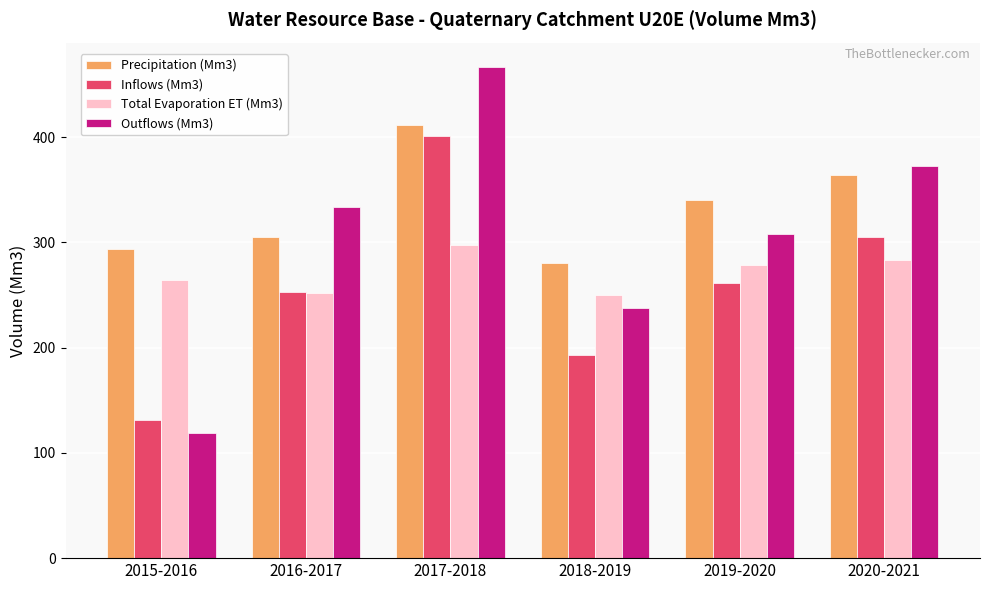

Which series has the largest range (max minus min)?

Outflows (Mm3)